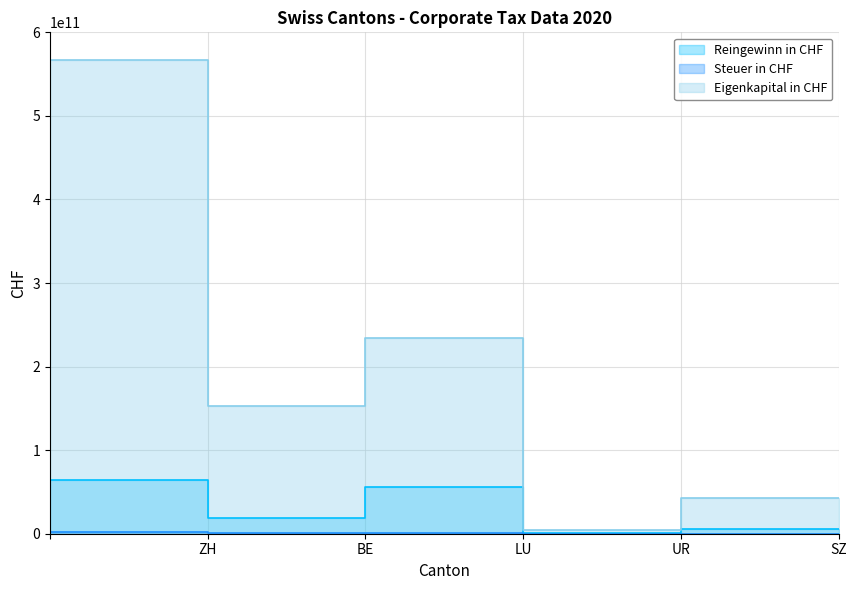

How many lines are shown in the chart?

3